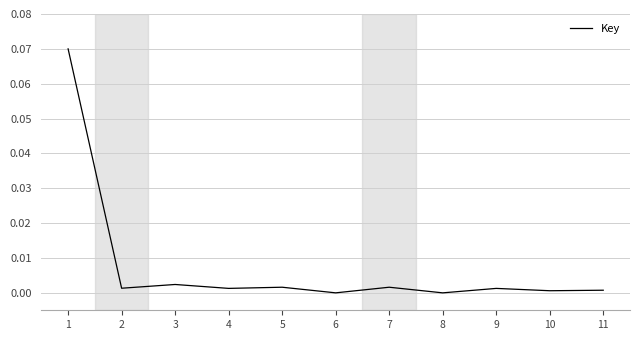

True or false: the data shows 0.0 at 11.

True